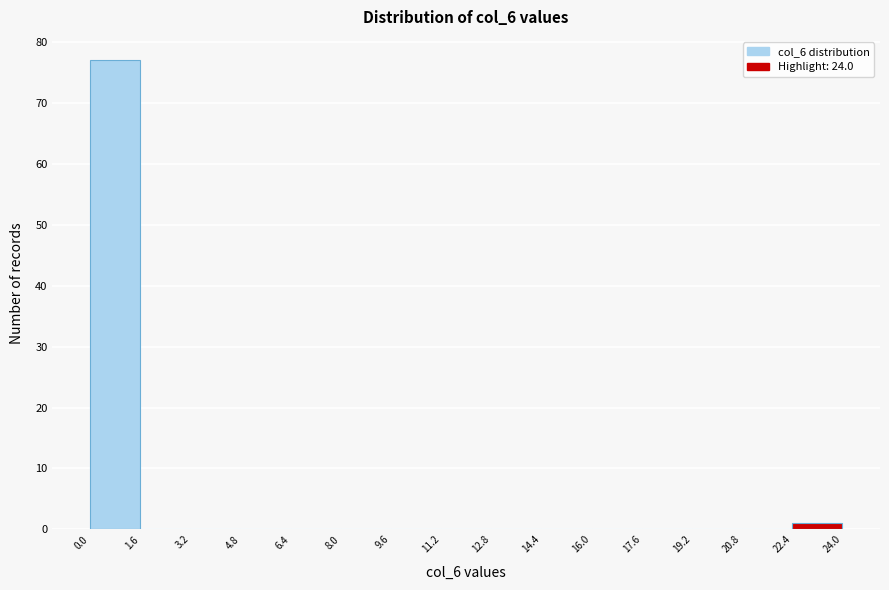

How tall is the bar that spans 22.4 to 24.0 on the x-axis? The values are not printed on the chart, so give them approximately, as read against the axis.

1